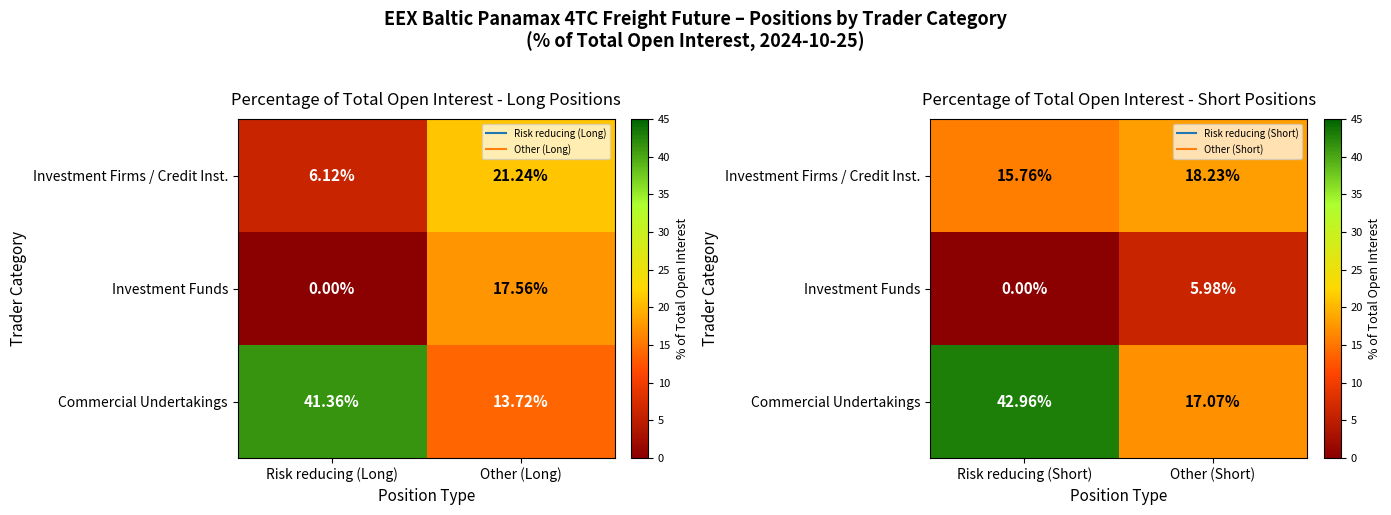

Which series has the widest spread of values?

Commercial Undertakings